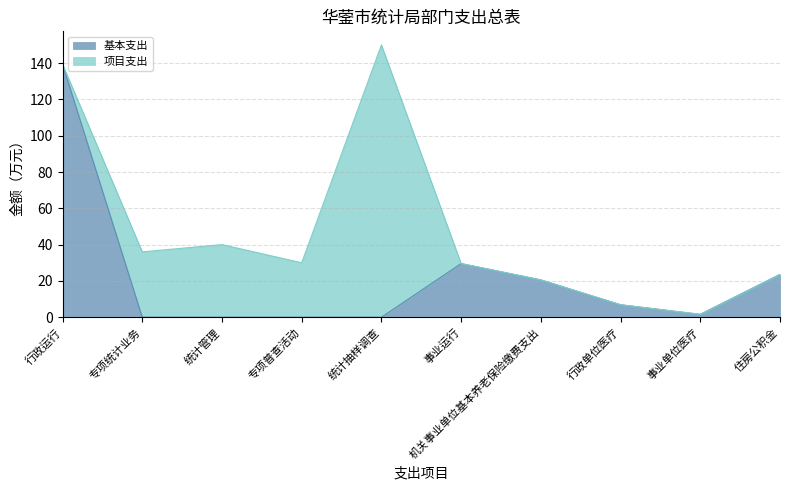

Does the chart have visible grid lines?

Yes